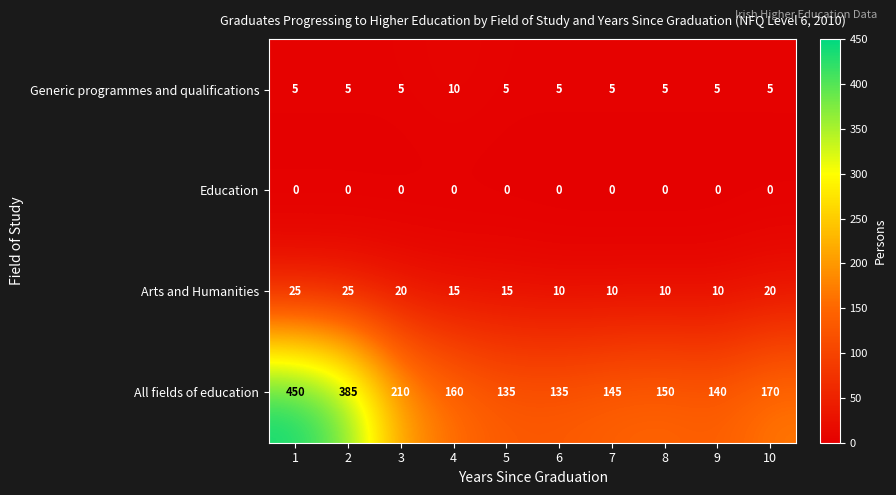

The All fields of education series shows 239 at 7. True or false?

False